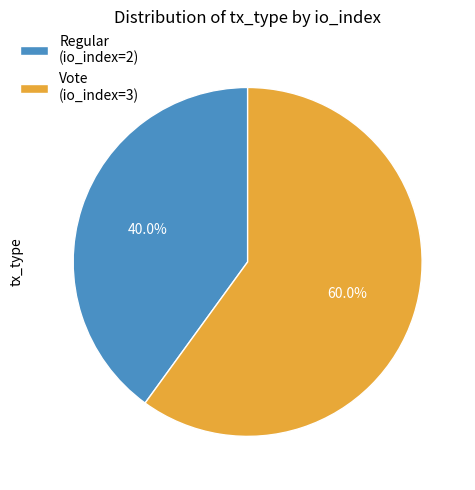

To the nearest percent, what is the average slice percentage?

50%